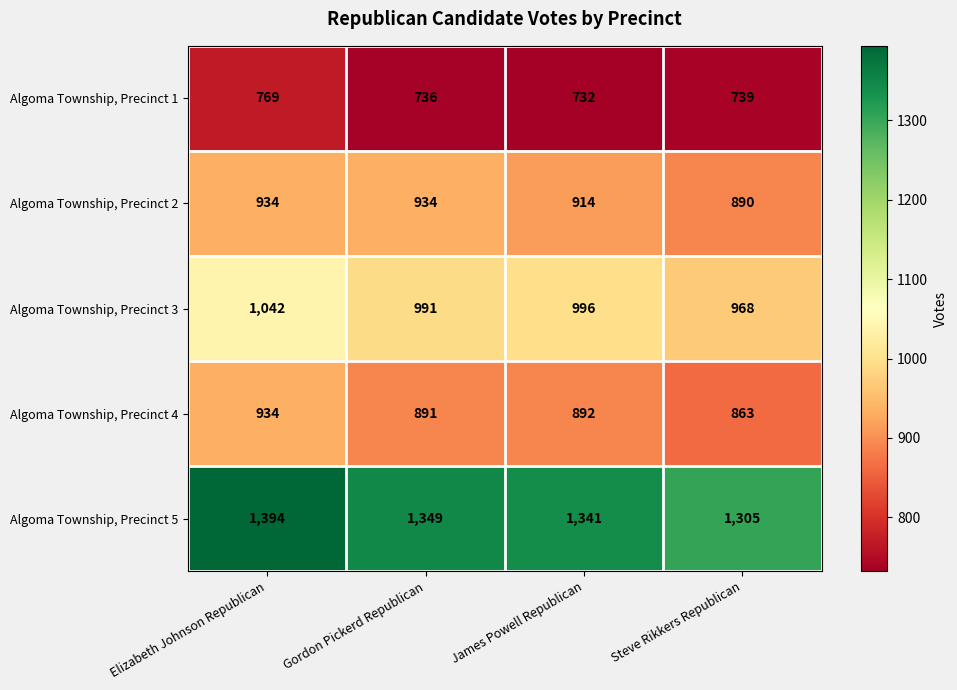

Reading right to left, what are all the values shown in this chart?

Algoma Township, Precinct 1: 739	732	736	769
Algoma Township, Precinct 2: 890	914	934	934
Algoma Township, Precinct 3: 968	996	991	1042
Algoma Township, Precinct 4: 863	892	891	934
Algoma Township, Precinct 5: 1305	1341	1349	1394